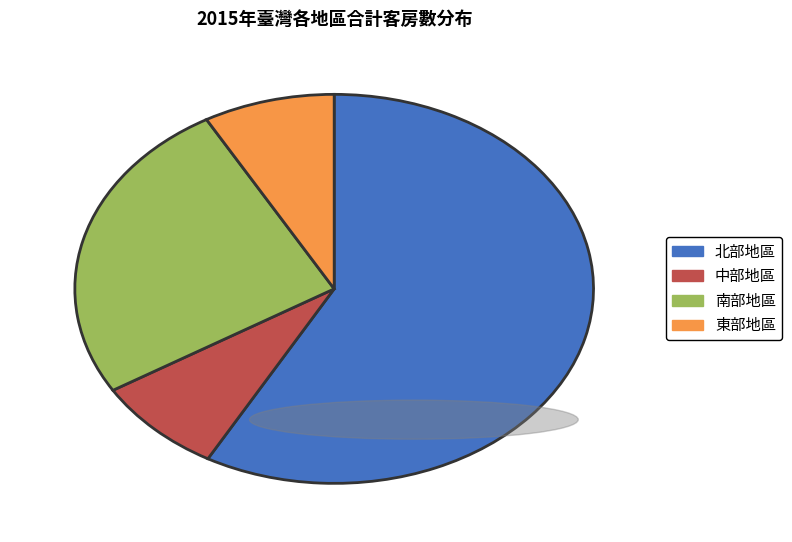

Which has a higher value, 北部地區 or 東部地區?

北部地區